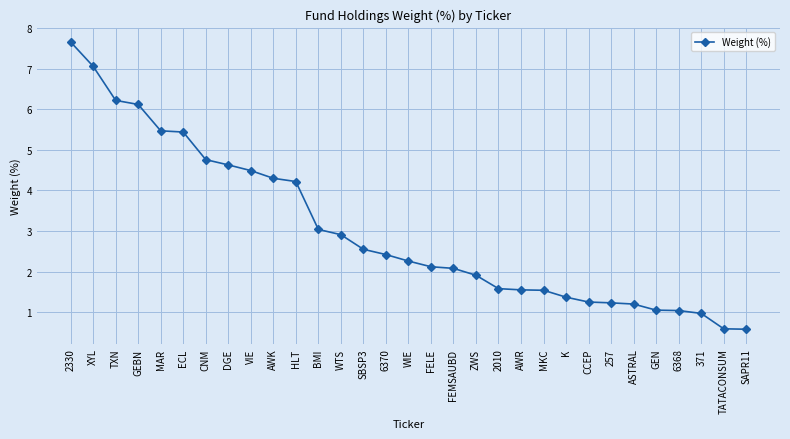

What is the smallest value displayed?

0.6